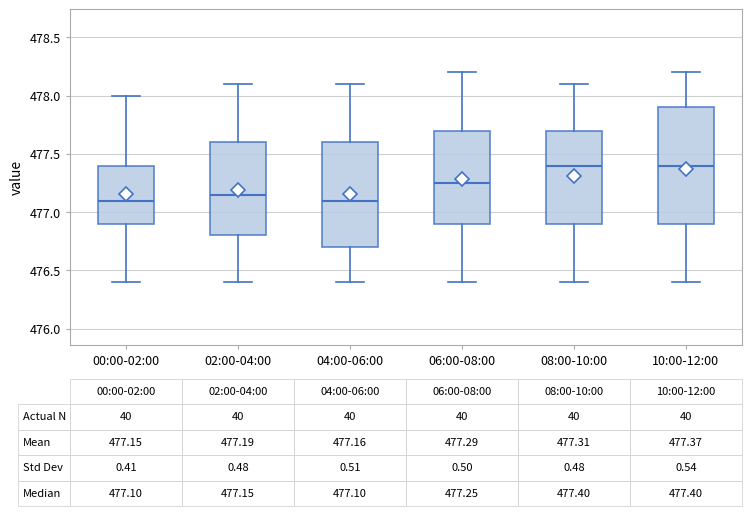

Comparing the boxes themselves (not the whiskers), which one is the tallest?

10:00-12:00